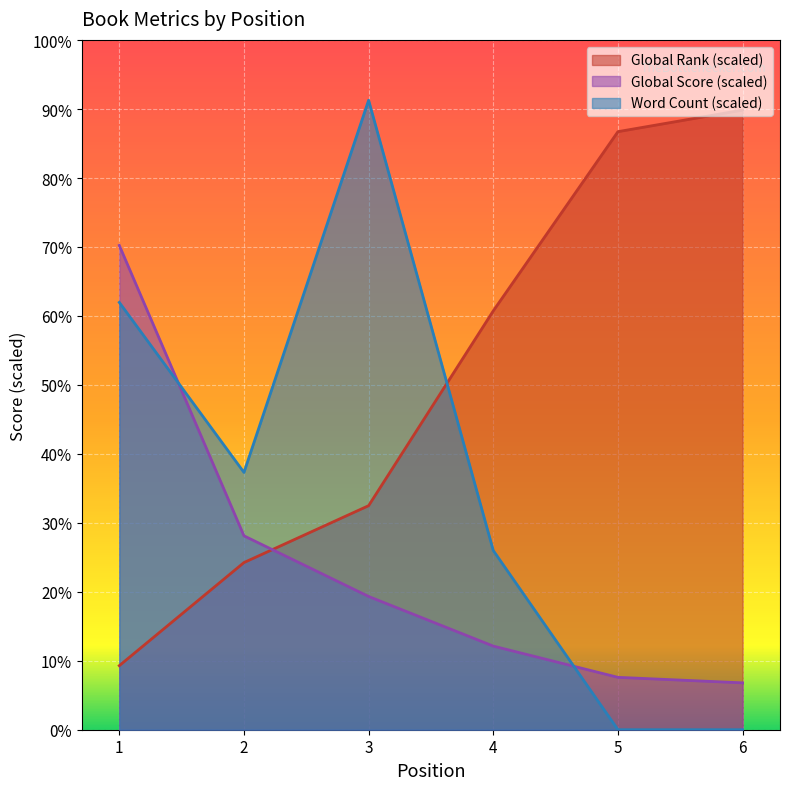

What is the difference between the maximum and minimum values in the Word Count series?

6850